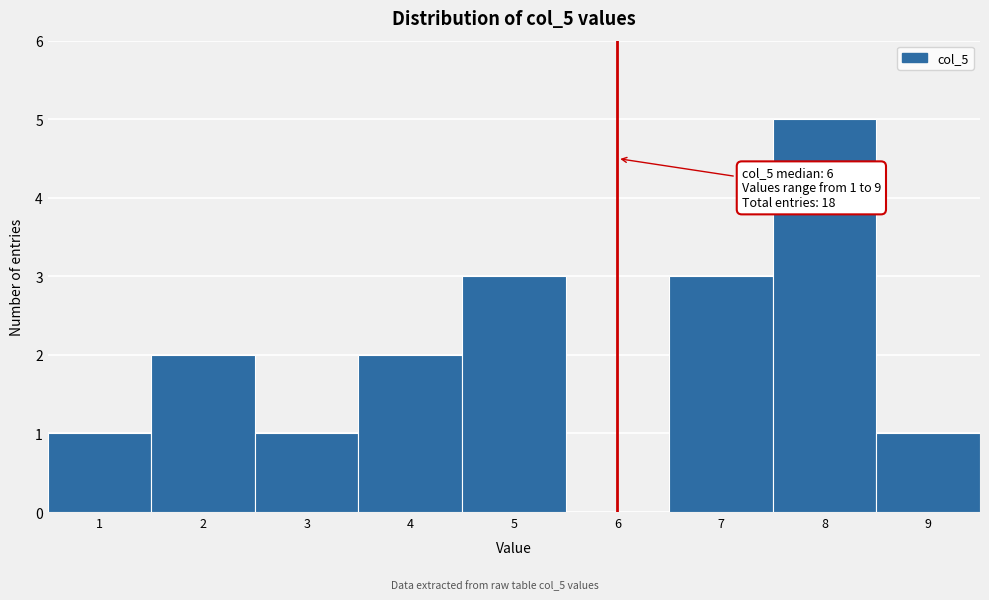

Which range on the x-axis has the tallest bar?

7.5 to 8.5